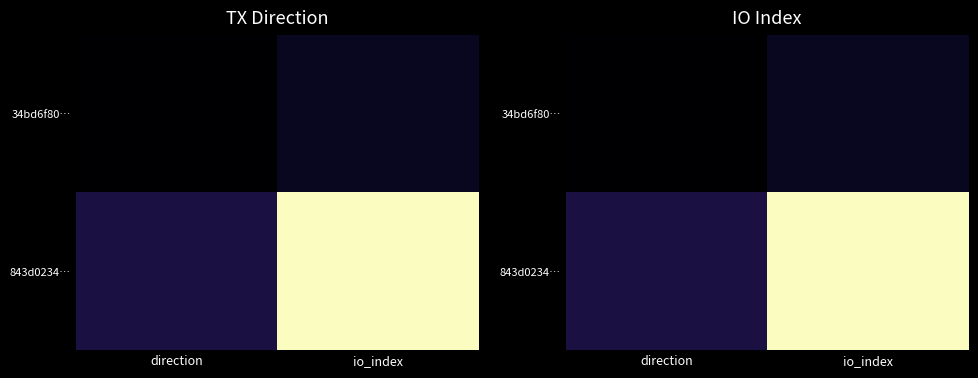

Which category has the highest value in the 843d0234… series?

io_index